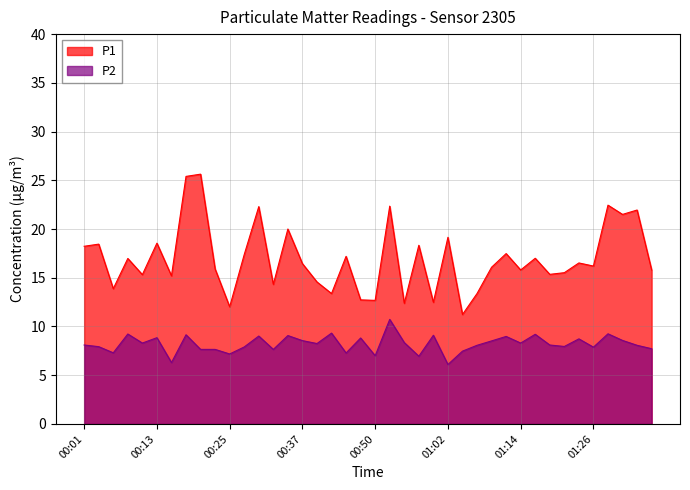

Is the value of P2 at 00:59 greater than the value of P1 at 01:09?

No